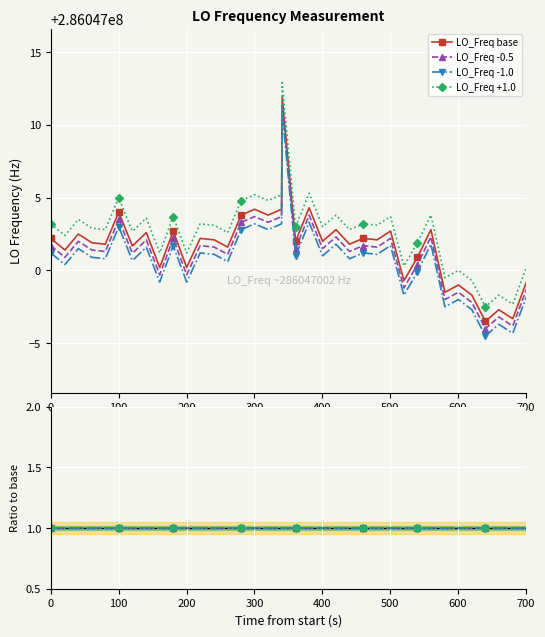

How many lines are shown in the chart?

4